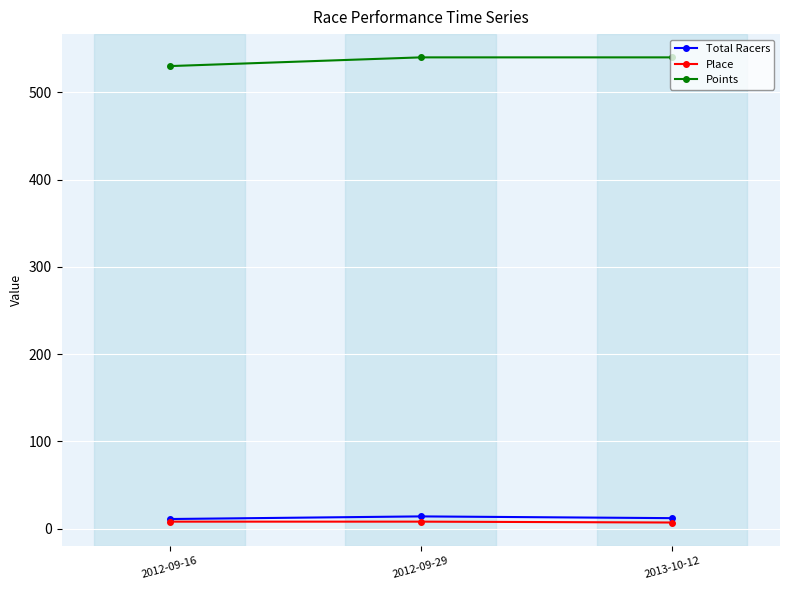

How many lines are shown in the chart?

3